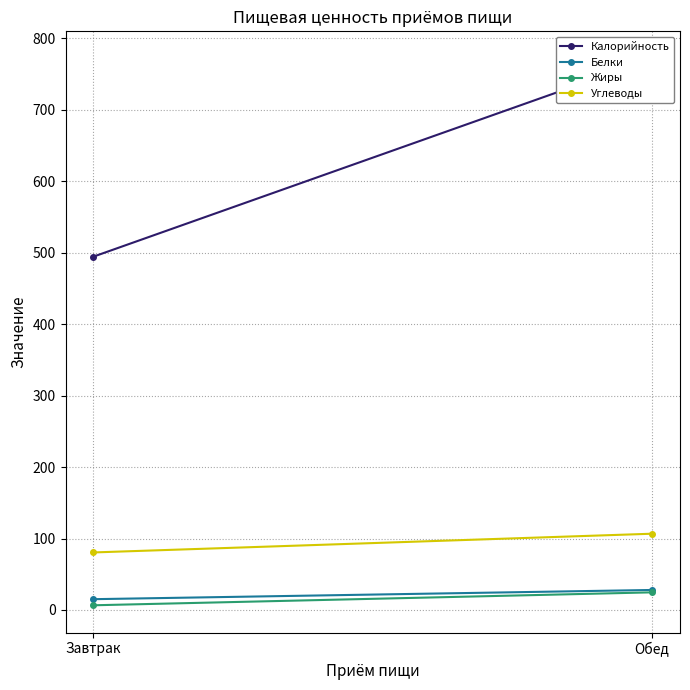

What is the sum of all Калорийность values?

1266.3